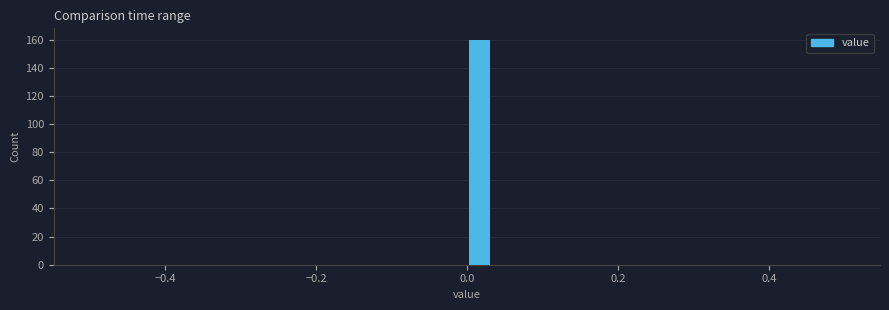

Around what value on the x-axis is the tallest bar? Give the approximate position of its centre, as read against the axis.

0.02